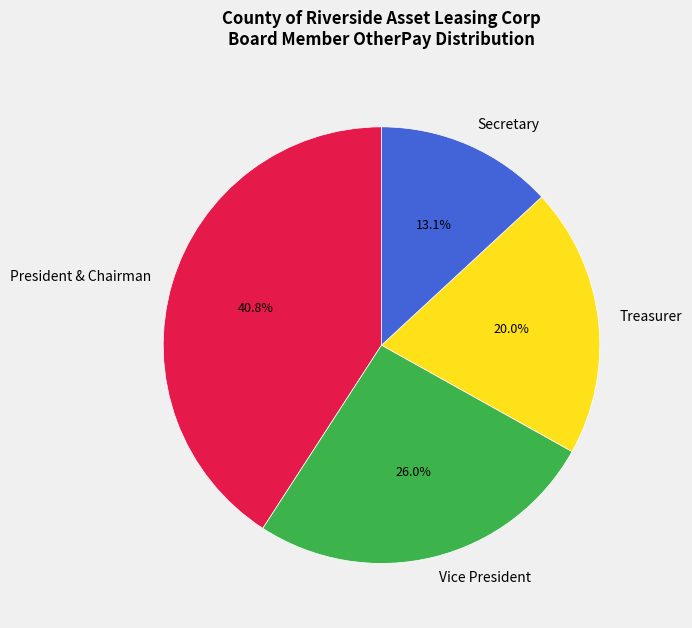

What percentage is NOT represented by Secretary?

86.9%